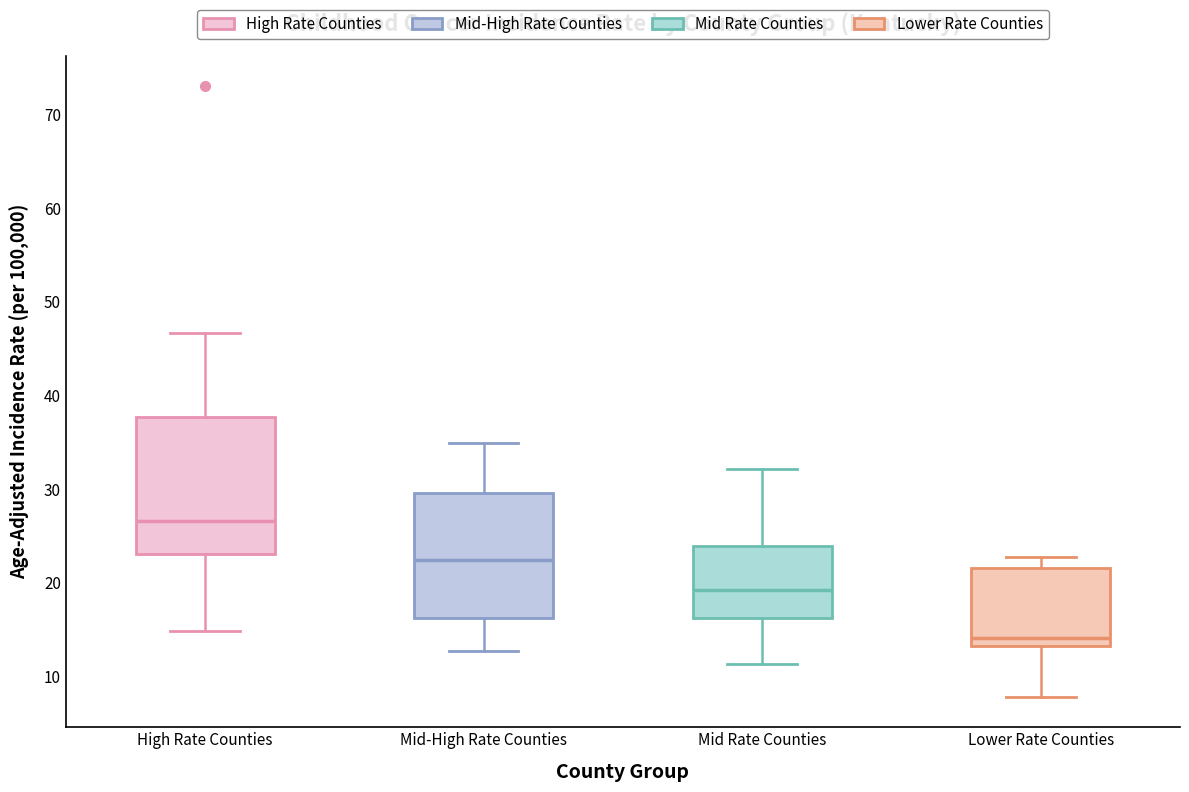

Reading left to right, read every box against the y-axis: the position of its median line, the range the box covers, and the ends of its whiskers. The values are not printed on the chart, so give them approximately, as read against the axis.

High Rate Counties: median 27, box 23 to 38, whiskers 15 to 47
Mid-High Rate Counties: median 22, box 16 to 30, whiskers 13 to 35
Mid Rate Counties: median 19, box 16 to 24, whiskers 11 to 32
Lower Rate Counties: median 14, box 13 to 22, whiskers 8 to 23